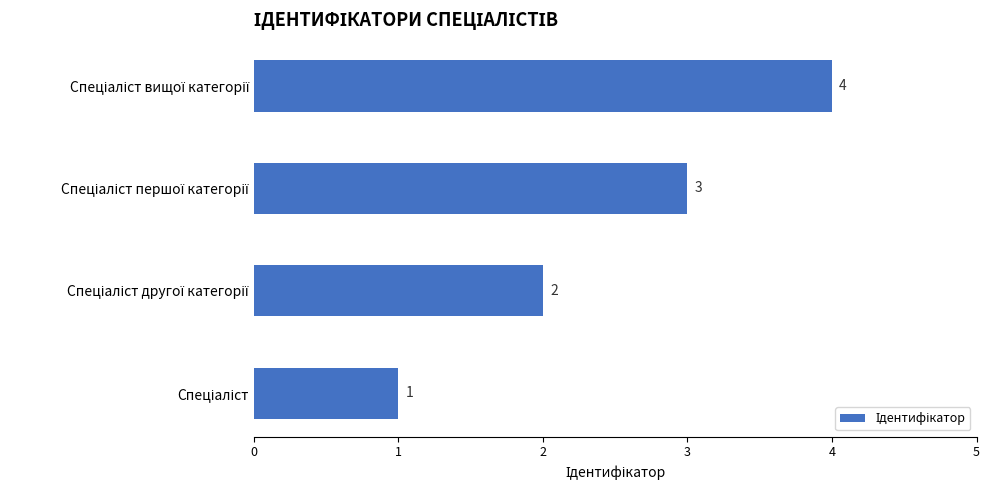

What is the greatest value displayed?

4